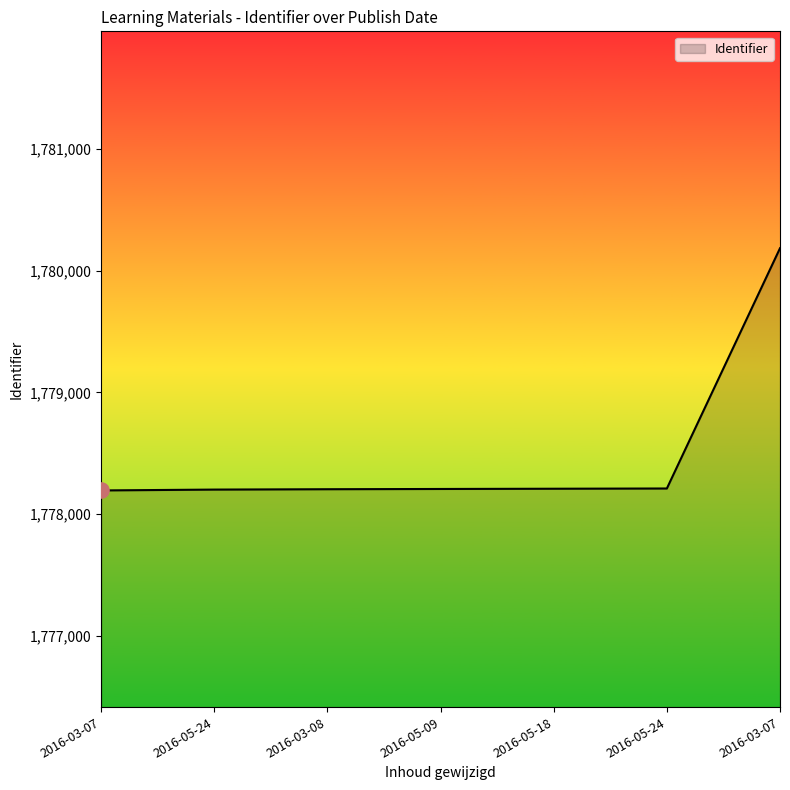

Which has a higher value, 2016-05-24 or 2016-05-24?

2016-05-24